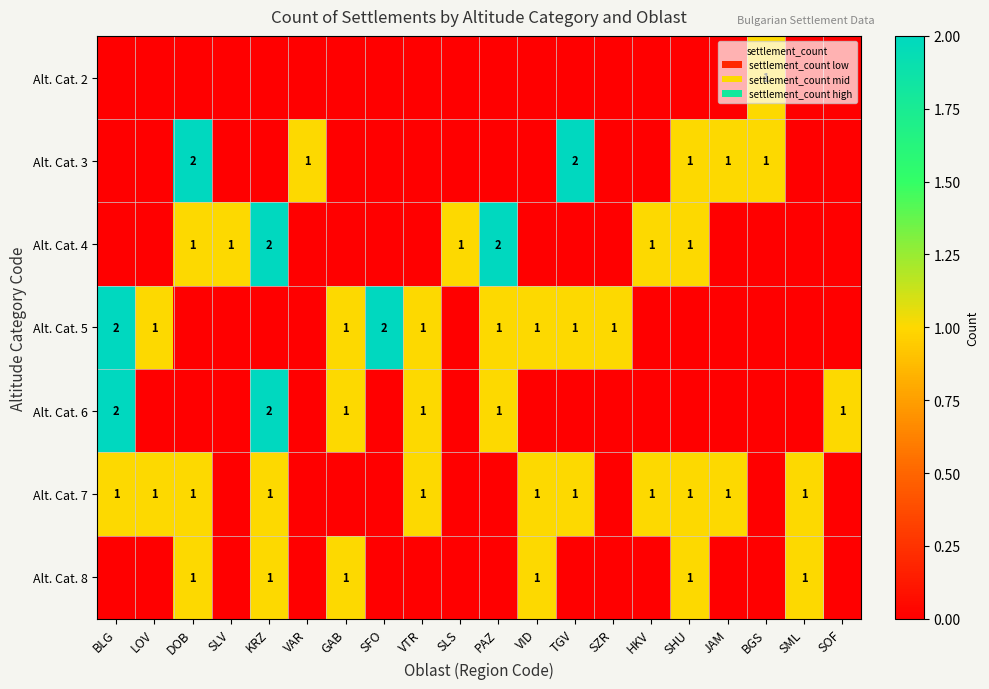

True or false: Alt. Cat. 3 has a value of 2 at VAR.

False